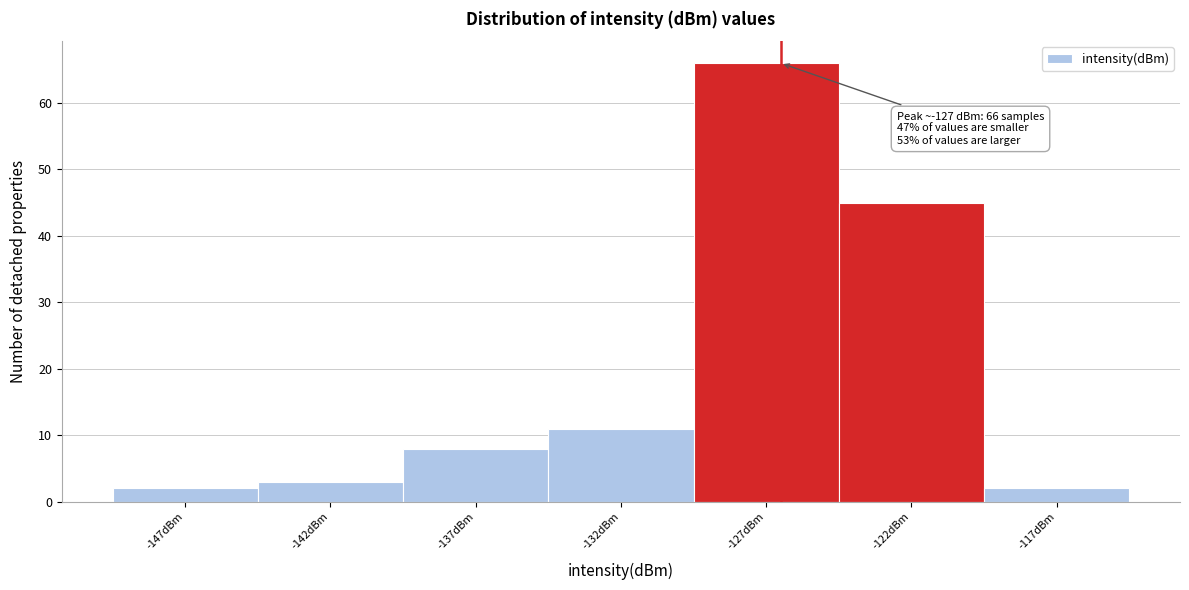

Reading right to left, transcribe all the data shown in this chart.

2	45	66	11	8	3	2